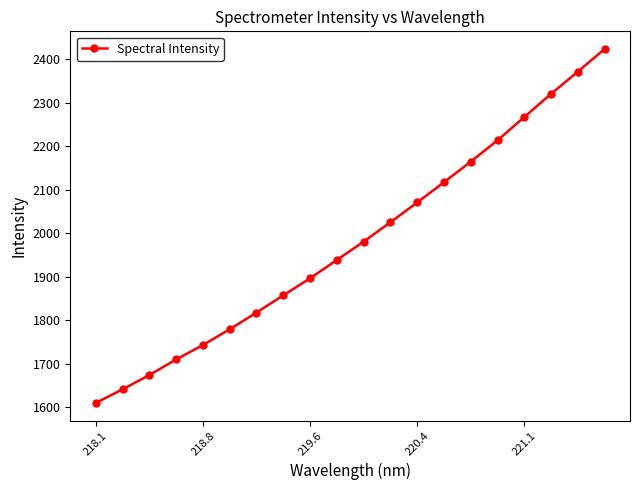

True or false: the data has more than 0 interior local peaks.

False